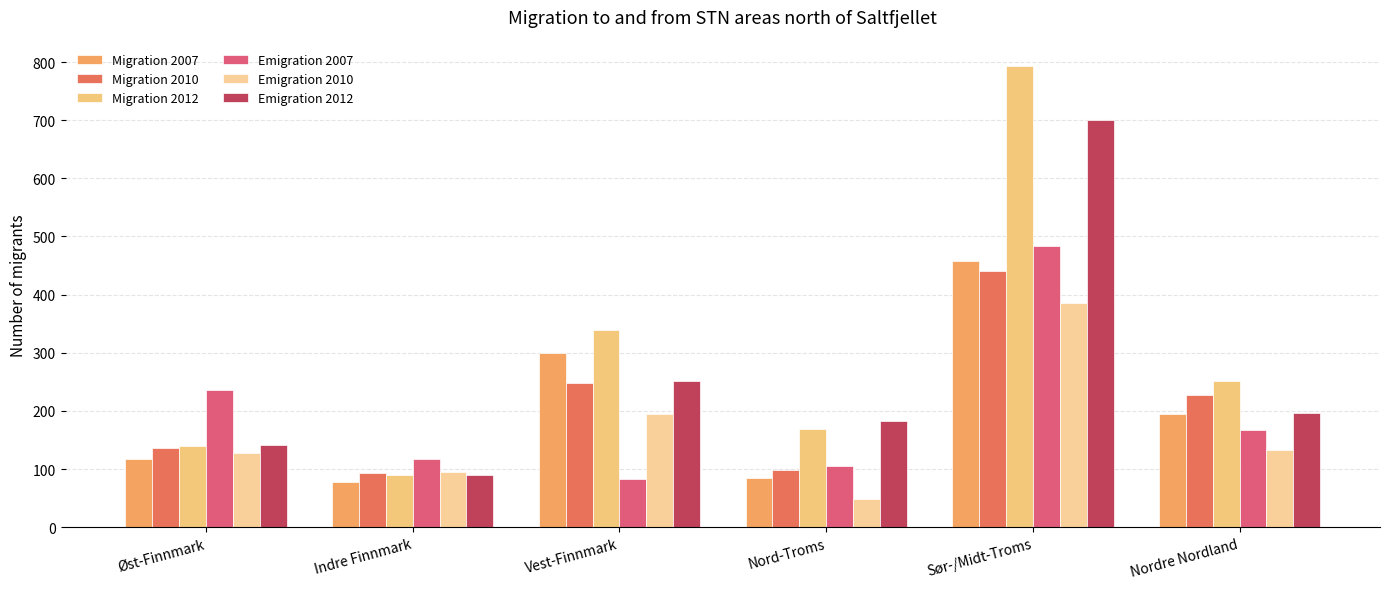

How many data points in Emigration 2007 are less than 168?

3